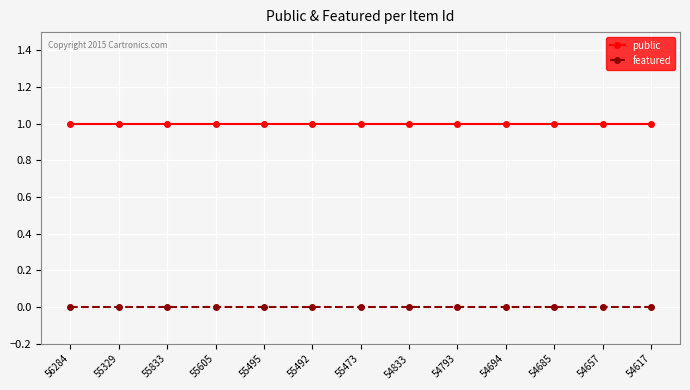

What position from the right is 54685?

3